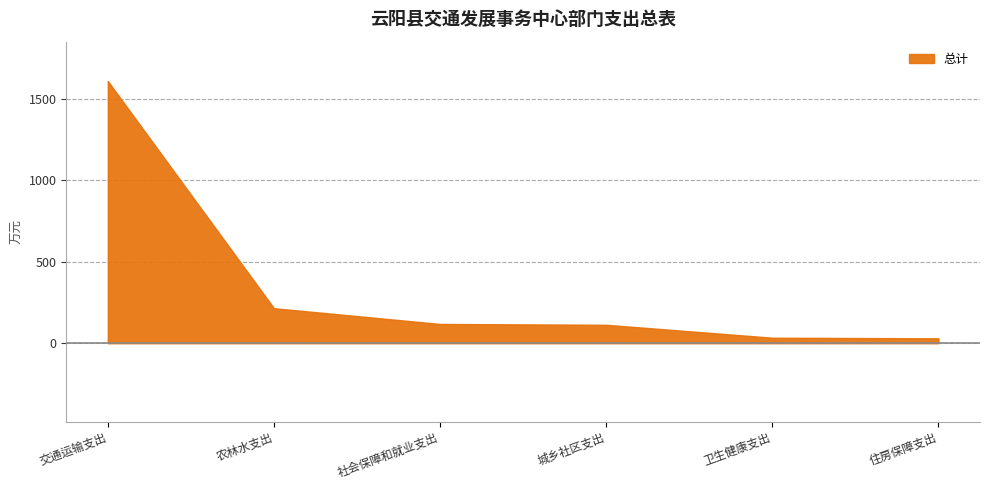

At which label is the value closest to 819?

农林水支出